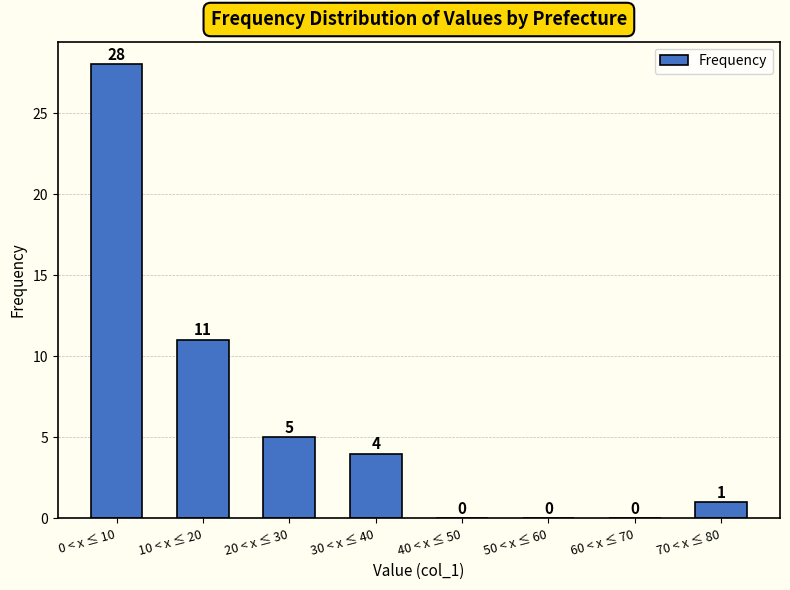

Reading right to left, transcribe all the data shown in this chart.

70 < x ≤ 80=1	60 < x ≤ 70=0	50 < x ≤ 60=0	40 < x ≤ 50=0	30 < x ≤ 40=4	20 < x ≤ 30=5	10 < x ≤ 20=11	0 < x ≤ 10=28